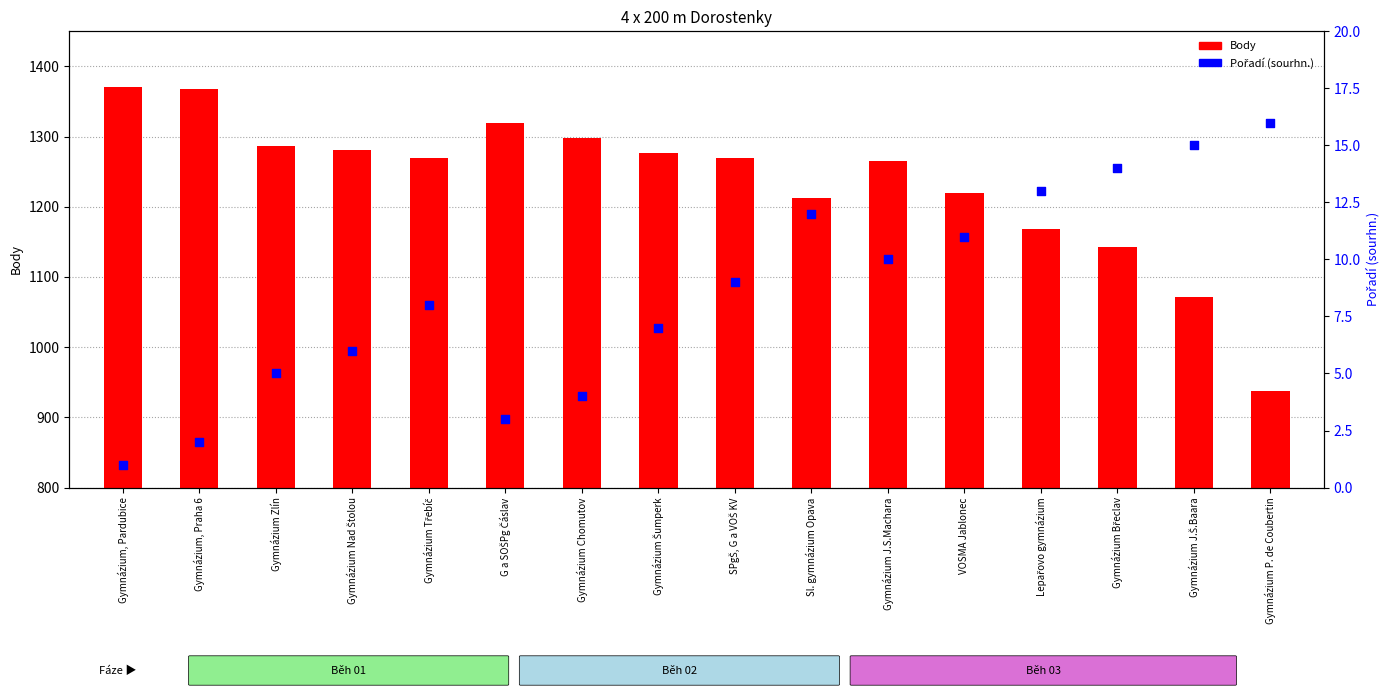

Which series contains the lowest Y value?

Pořadí (sourhn.)